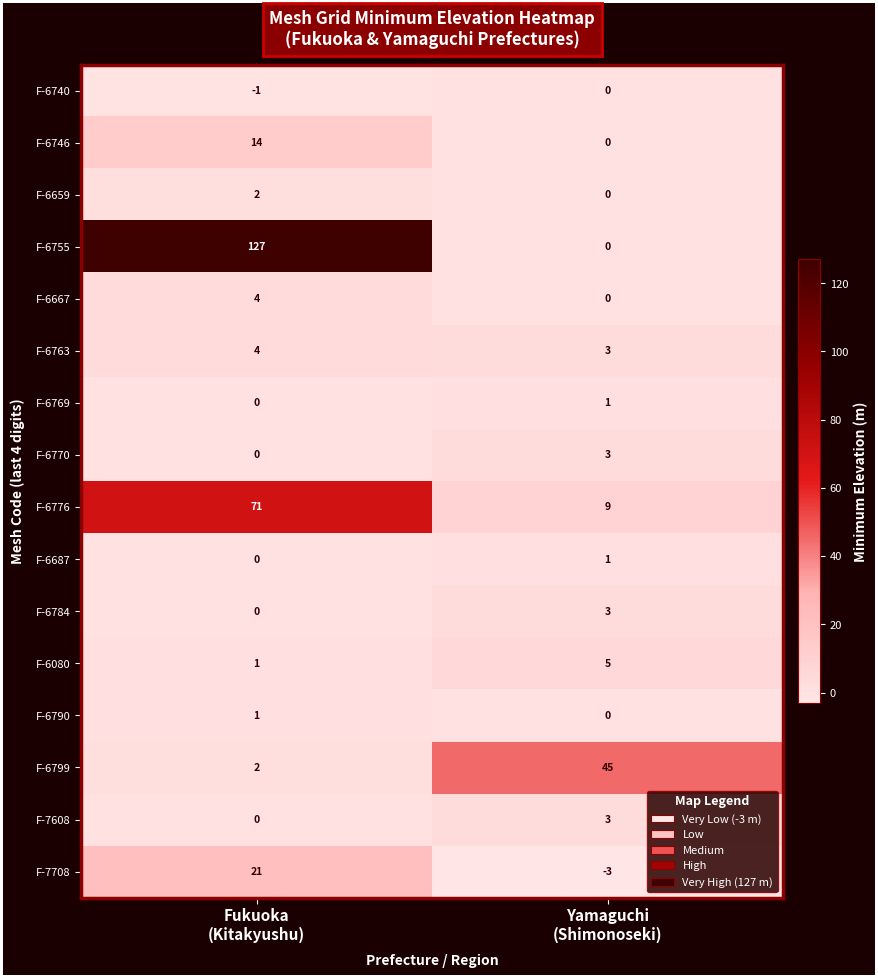

Which series has the largest range (max minus min)?

F-6755